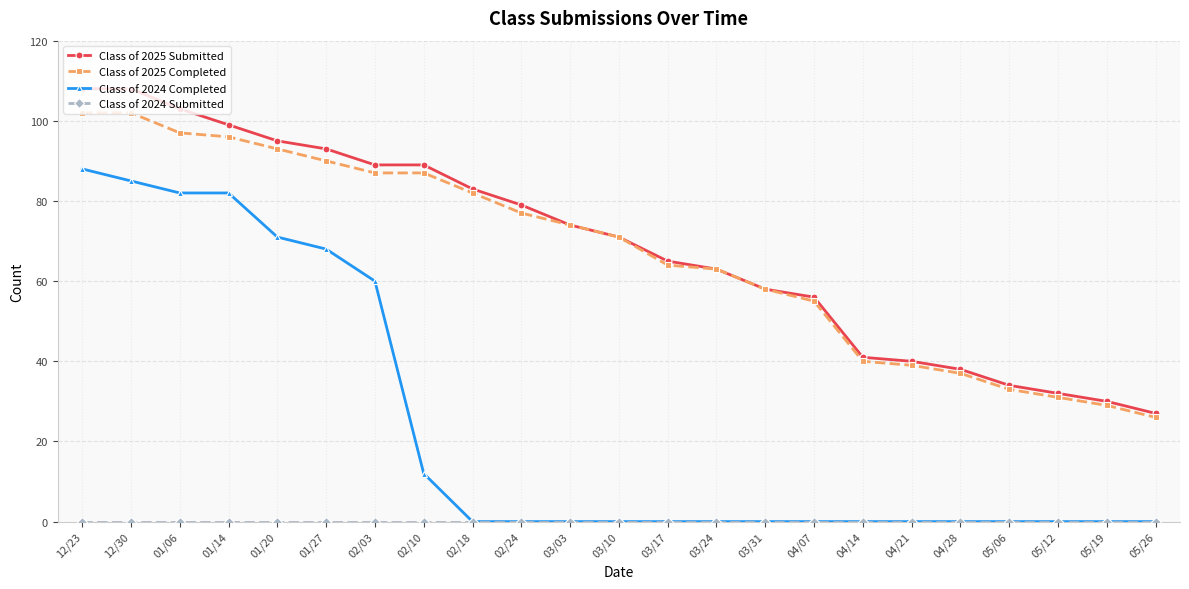

Is the value of Class of 2025 Submitted at 01/27 greater than the value of Class of 2024 Completed at 03/24?

Yes